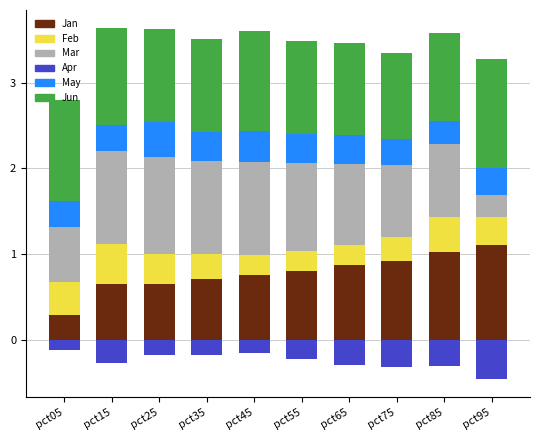

What are all the series names shown in the legend?

Jan, Feb, Mar, Apr, May, Jun